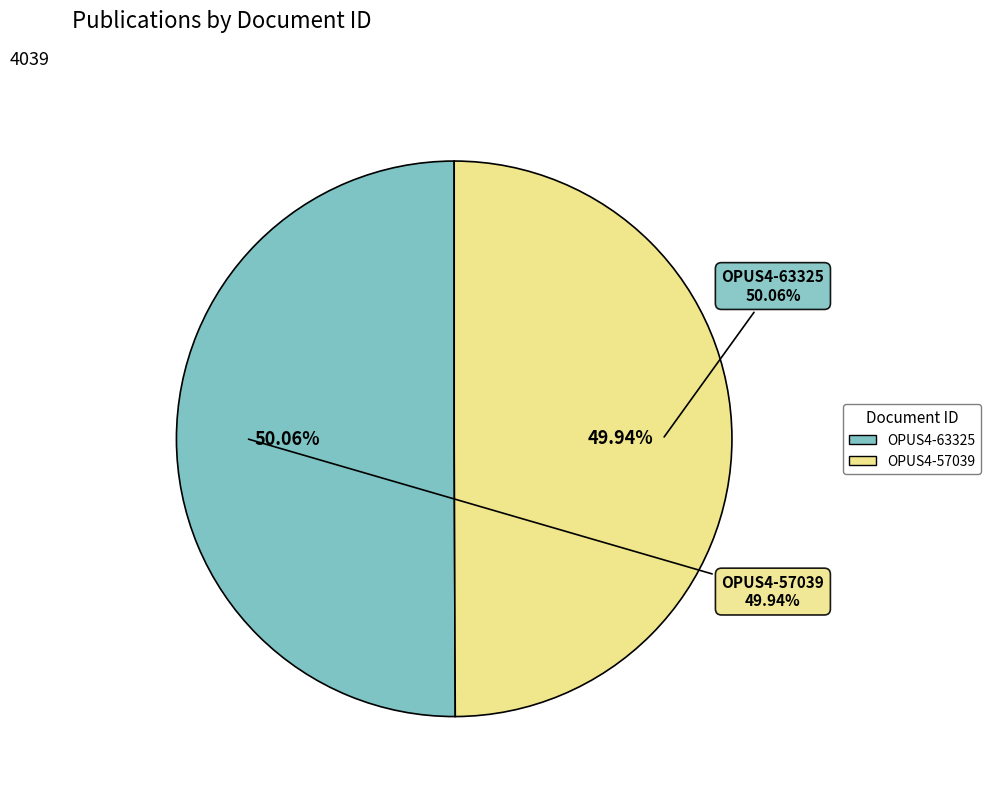

Is there a majority slice in this chart?

Yes